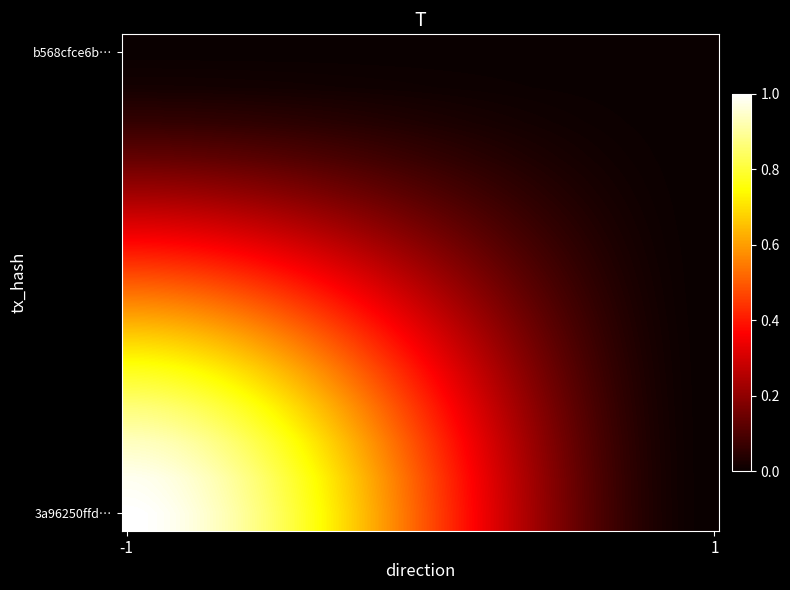

Rank the series by their maximum value, from highest to lowest.

3a96250ffd556eee3d63bbdf2b190c3873f27c6, b568cfce6bc11375a52ea8ad196e1e6b0ce1267